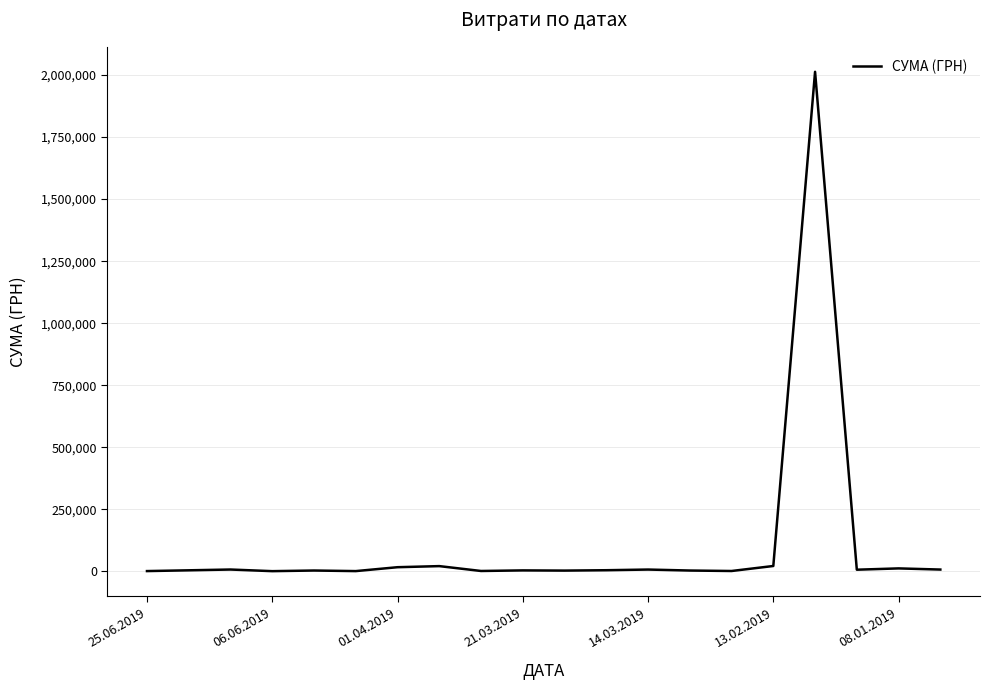

What is the sum of all values?

2134324.5